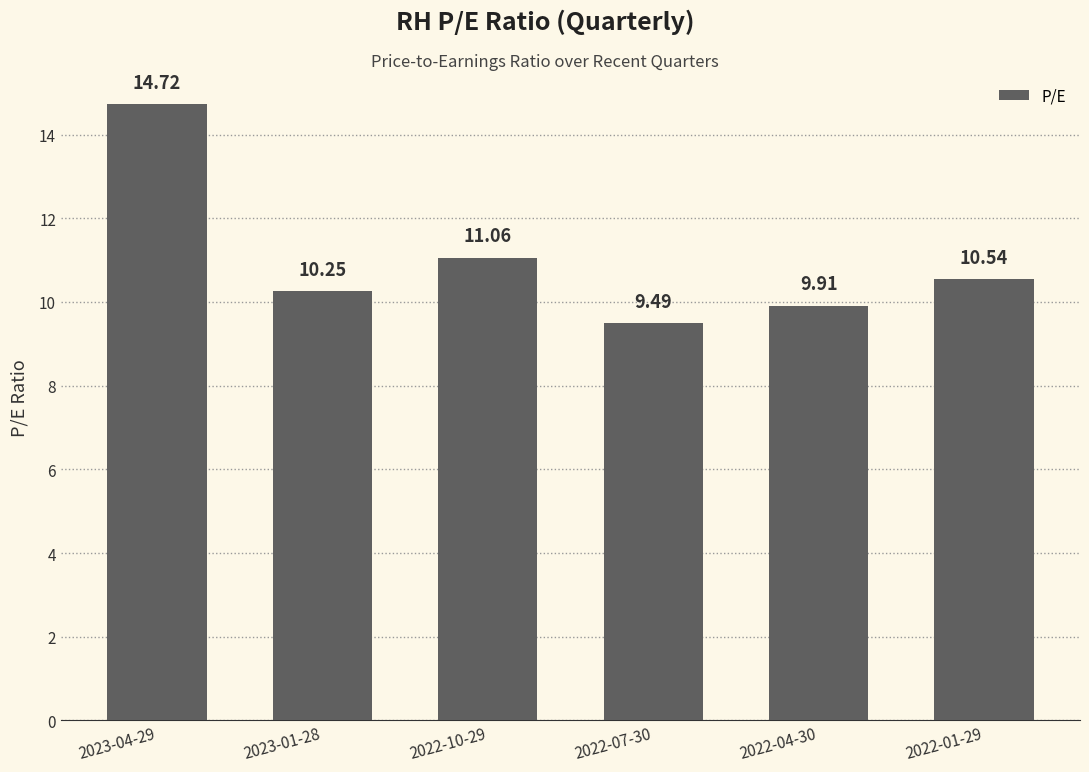

What is the ratio of the value at 2022-01-29 to the value at 2023-04-29?

0.7